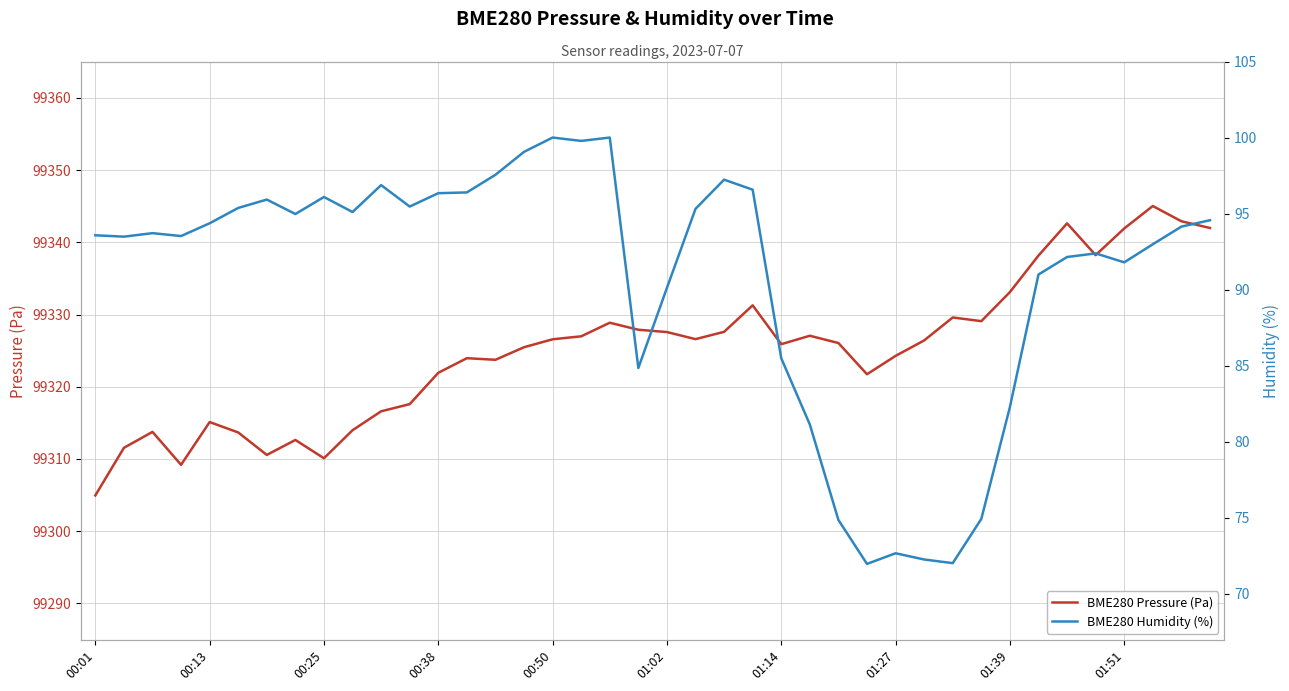

True or false: BME280 Pressure (Pa) has a value of 162010.8 at 01:14.

False